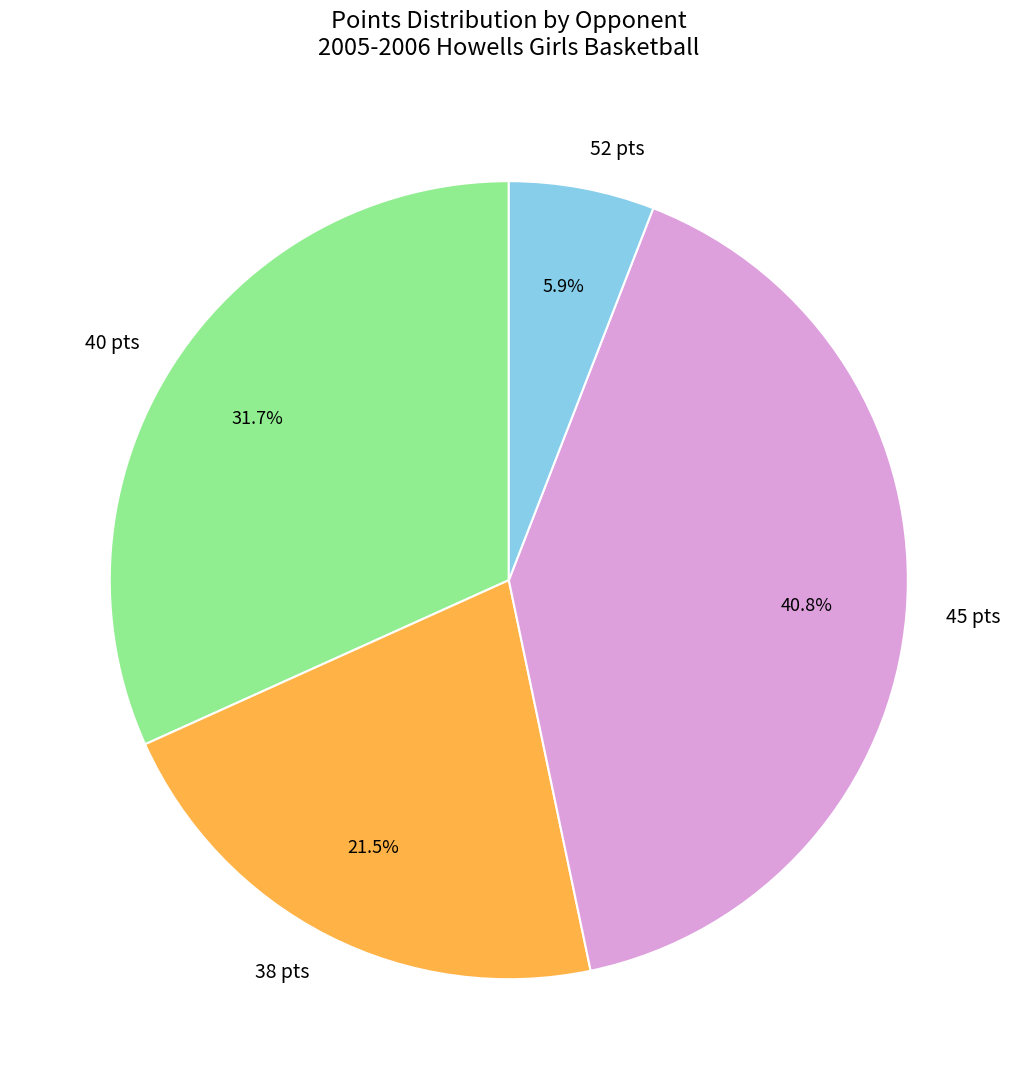

What is the ratio of the value at 40 pts to the value at 45 pts?

0.8